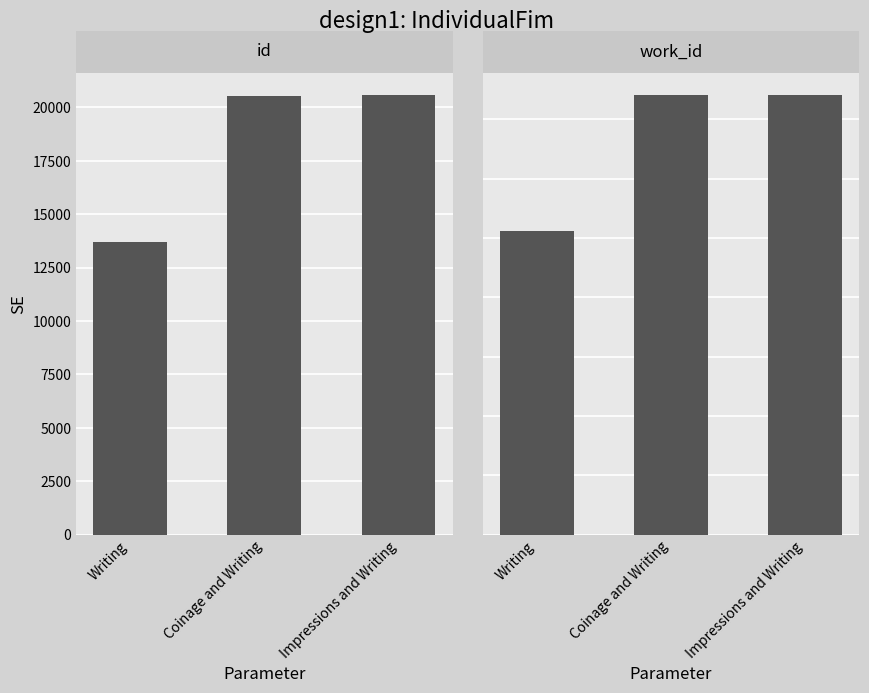

What is the label of the 3rd bar from the right?

Writing